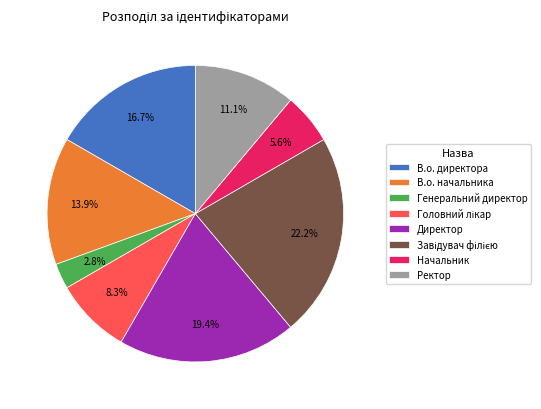

Is there a majority slice in this chart?

No